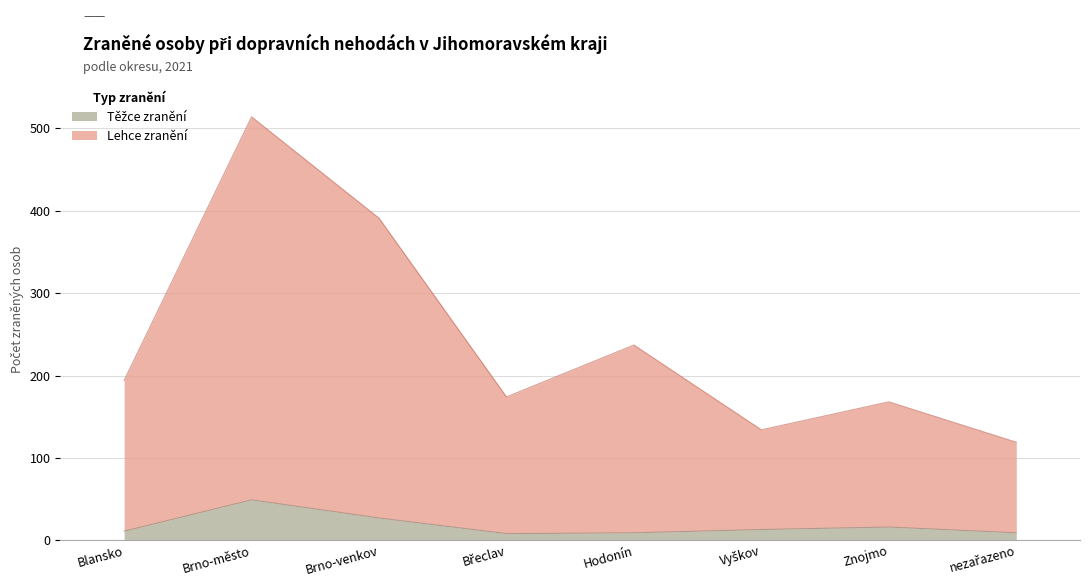

Where is Lehce zranění nearest to the value 316?

Brno-venkov